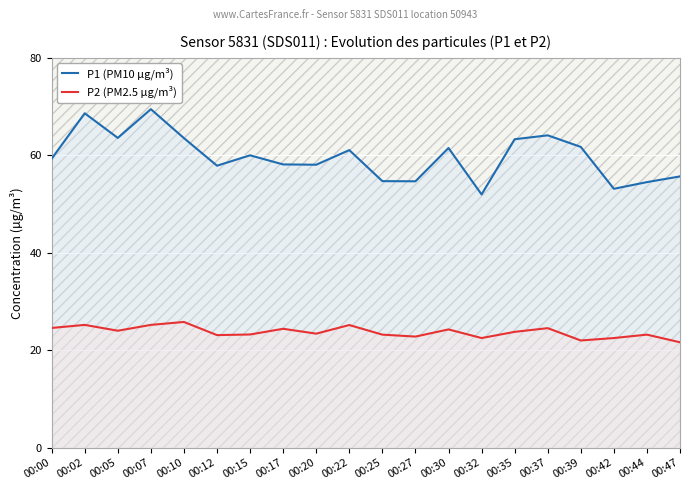

Where is the first local minimum for P1 (PM10 µg/m³)?

00:05